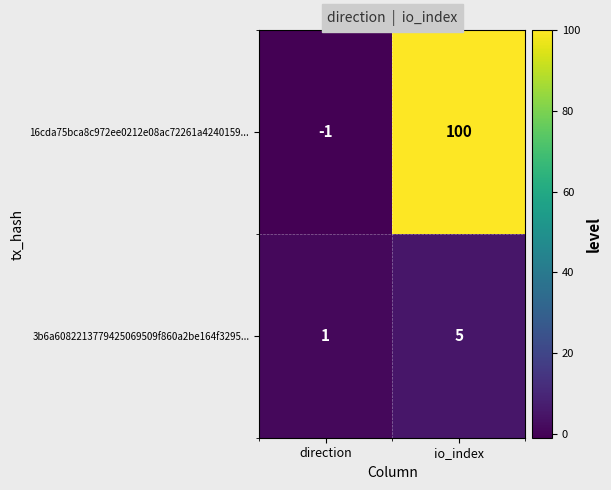

Count the number of data series in this chart.

2